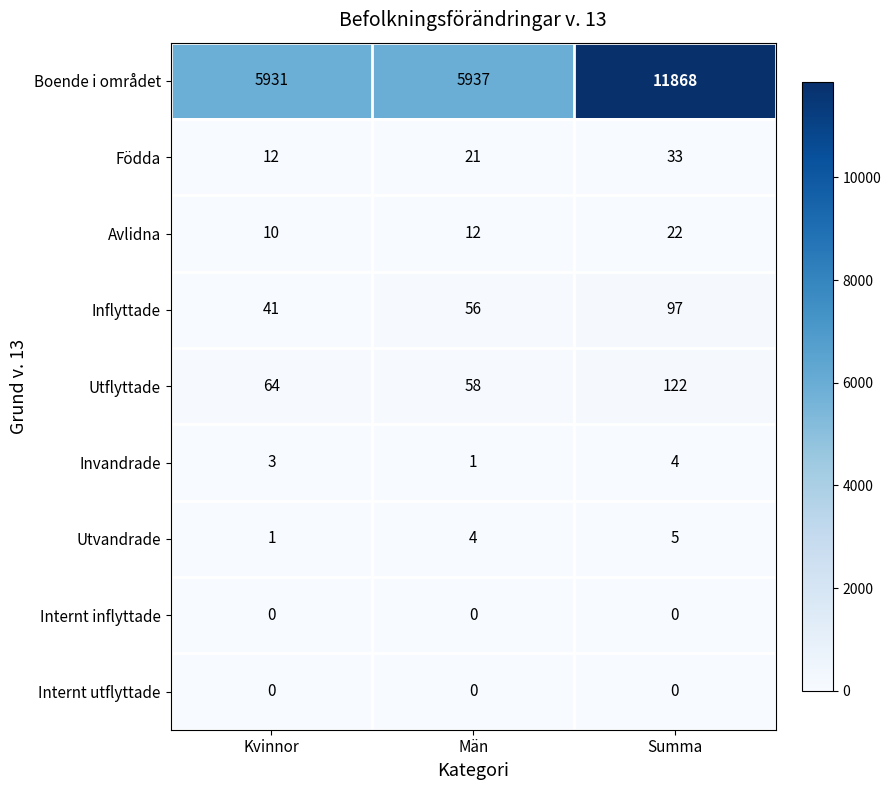

What is the maximum value for Födda?

33